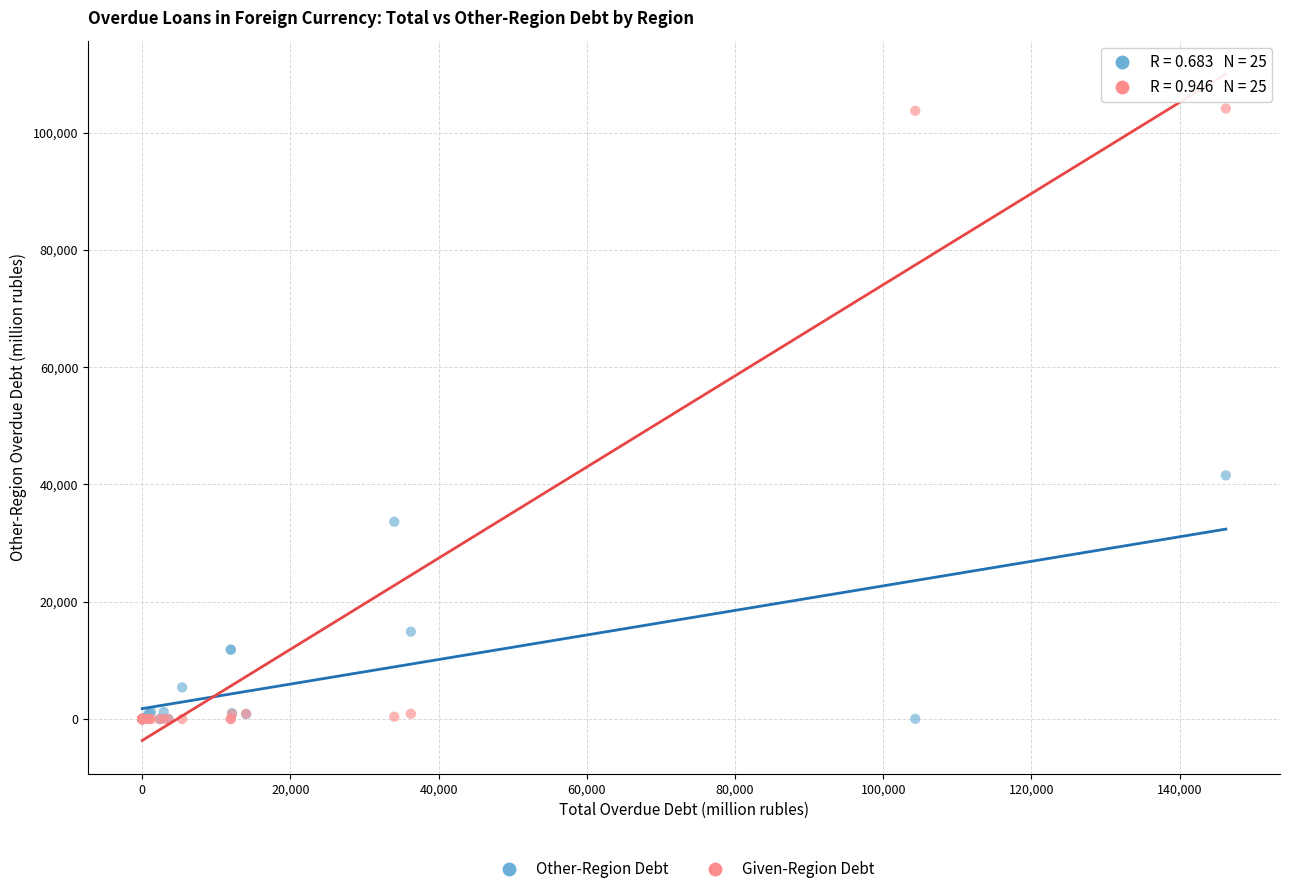

Across all series, what Y value is closest to 52048?

41545